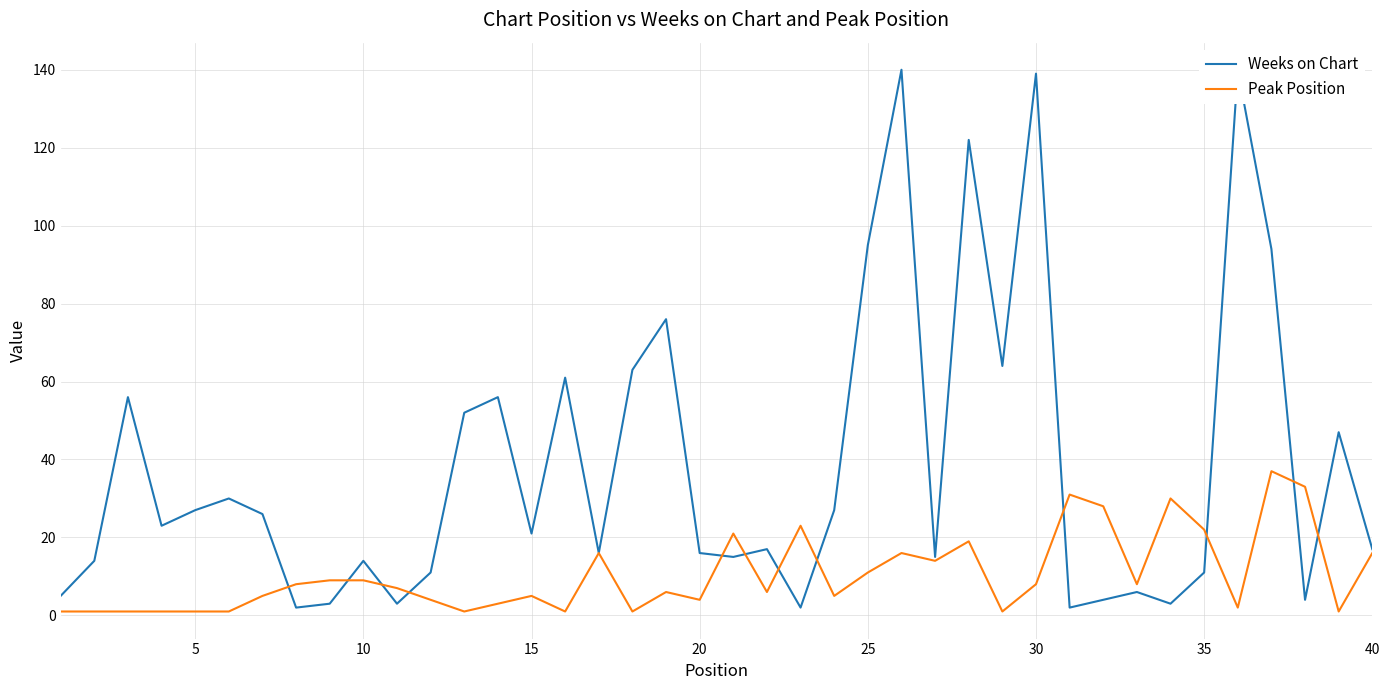

Rank the series by their maximum value, from highest to lowest.

Weeks on Chart, Peak Position